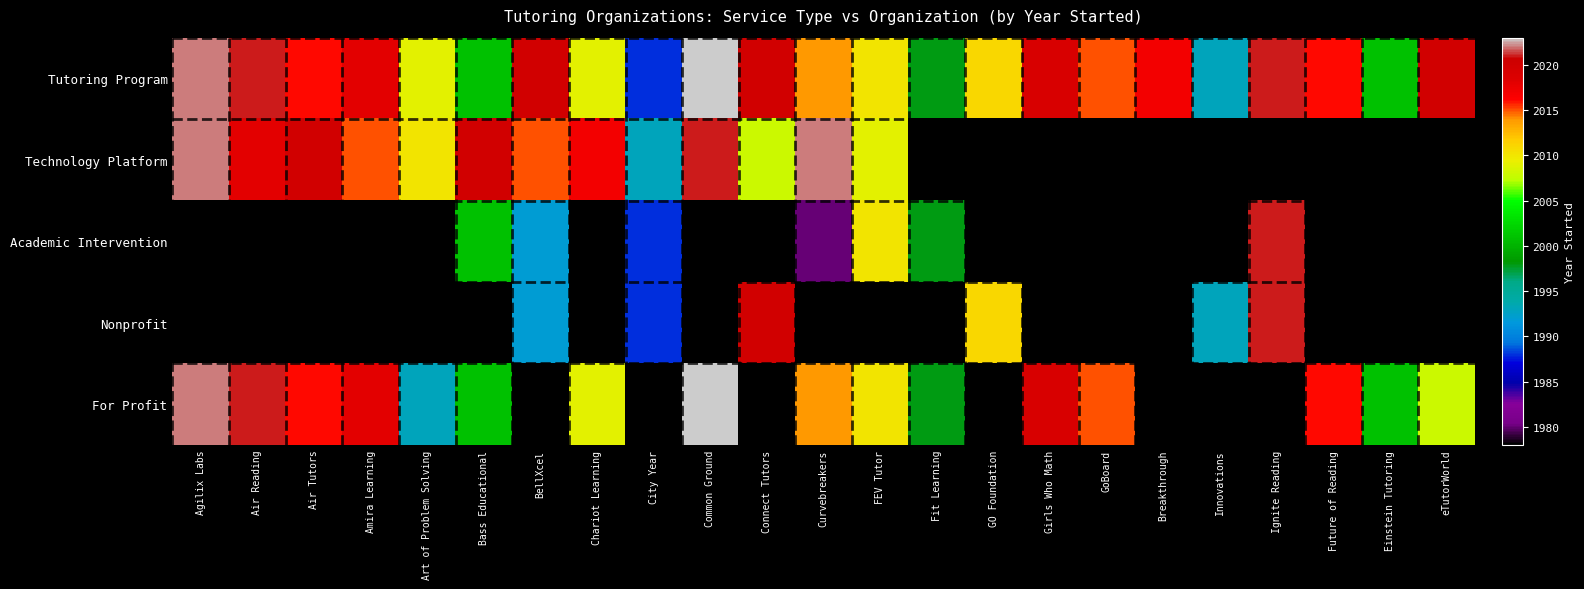

What is the difference between the highest and lowest values at Connect Tutors?

12.0